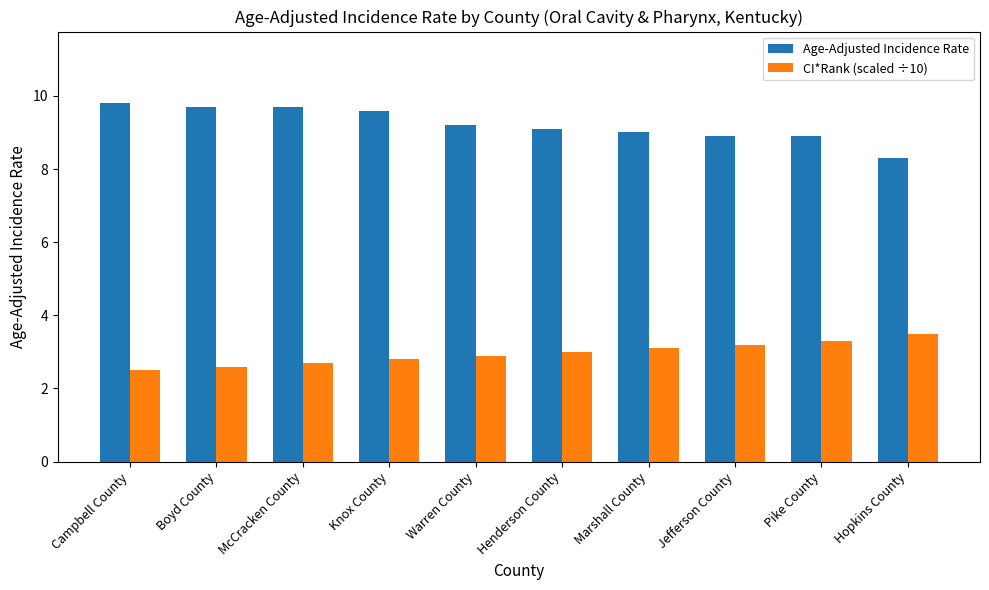

The CI*Rank (scaled ÷10) series shows 5.3 at Hopkins County. True or false?

False